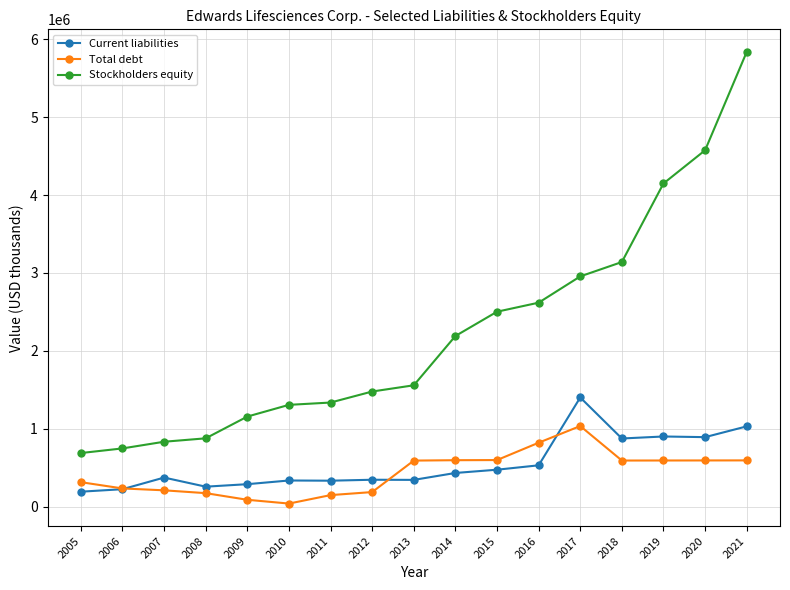

Which series has the widest spread of values?

Stockholders equity